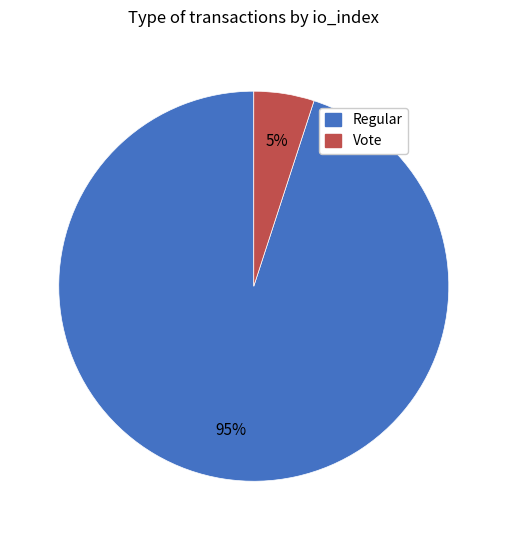

True or false: Vote accounts for 5% of the total.

True